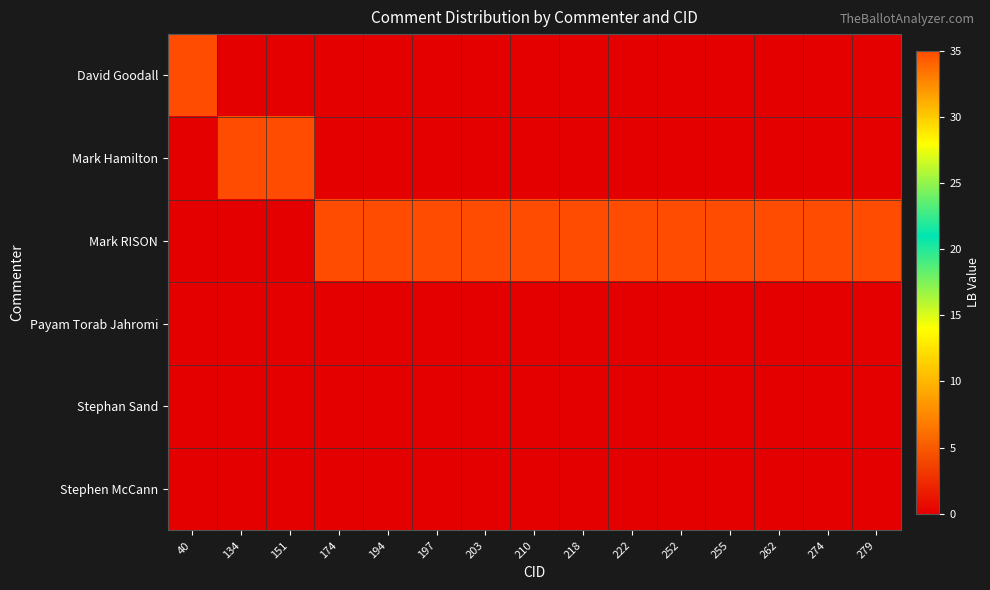

What is the total value across all series at 194?

35